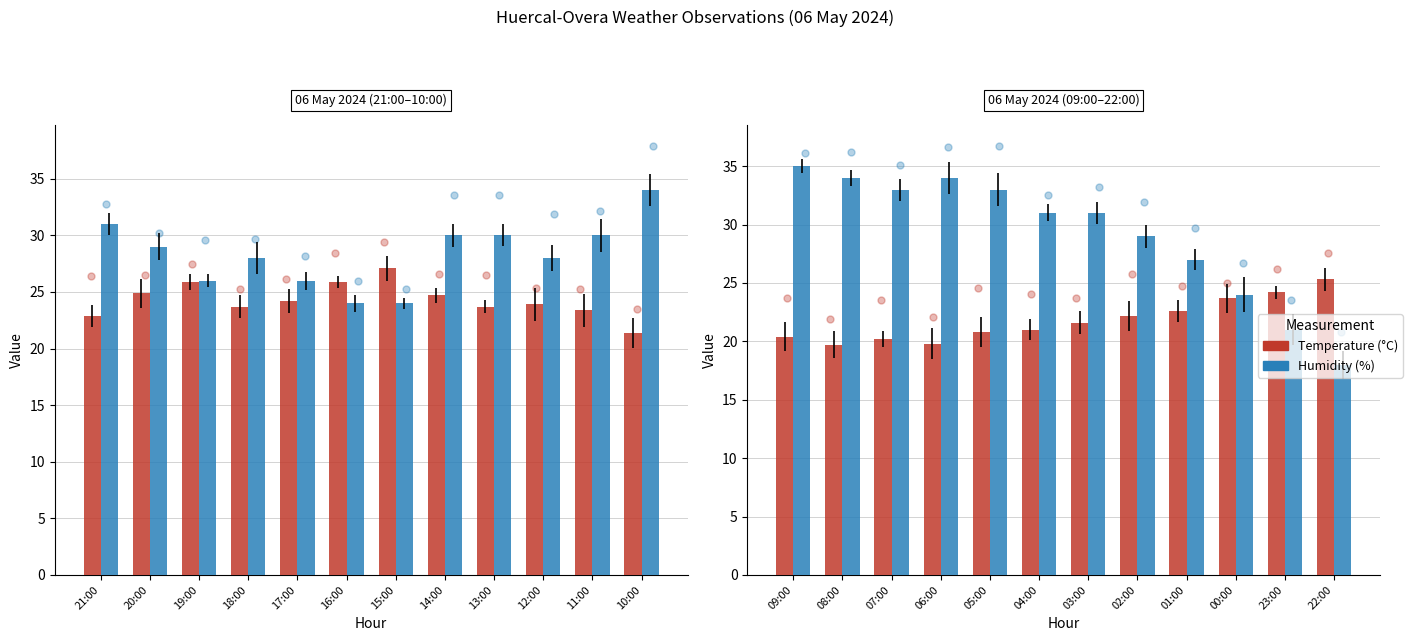

Which series reaches the maximum Y coordinate?

Humidity (%)